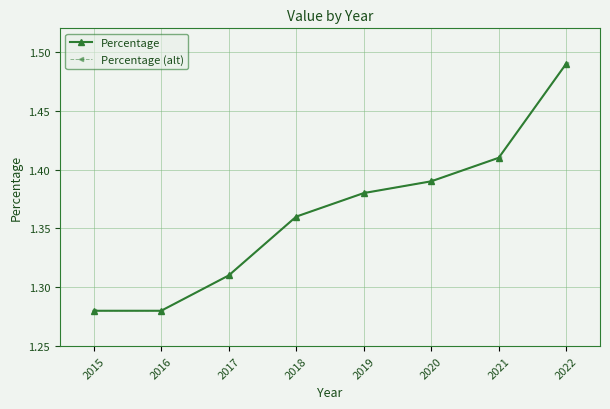

Is this an area chart (filled region under the line)?

No